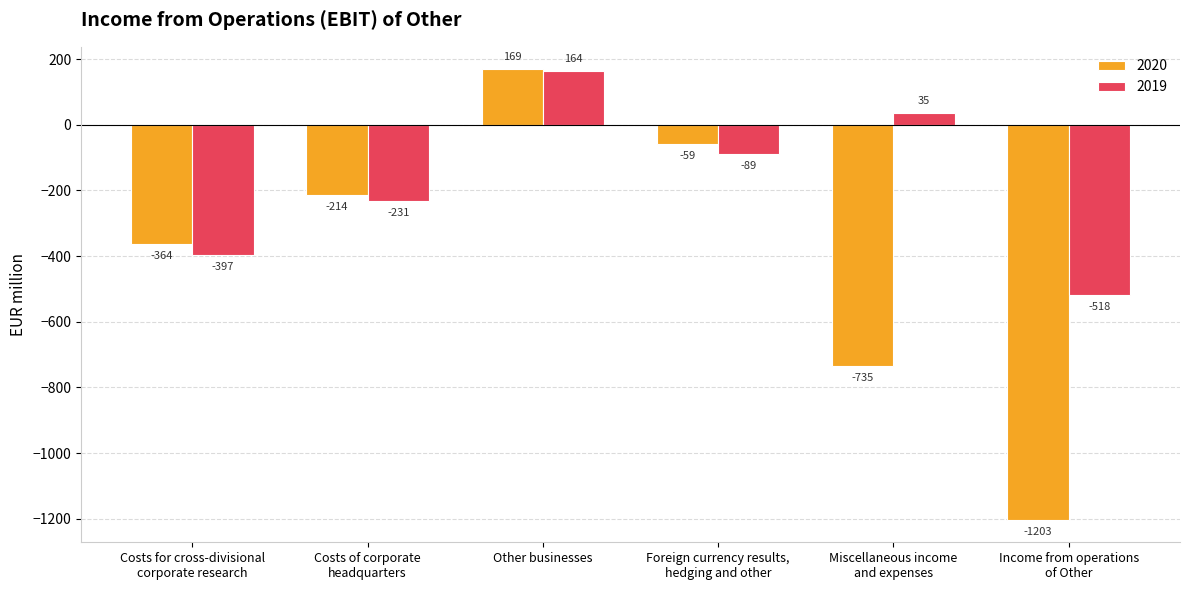

List the series in order of their peak value, highest first.

2020, 2019